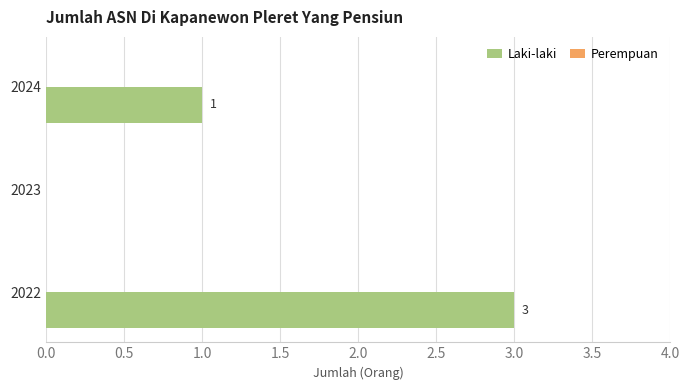

What is the sum of all values?

4